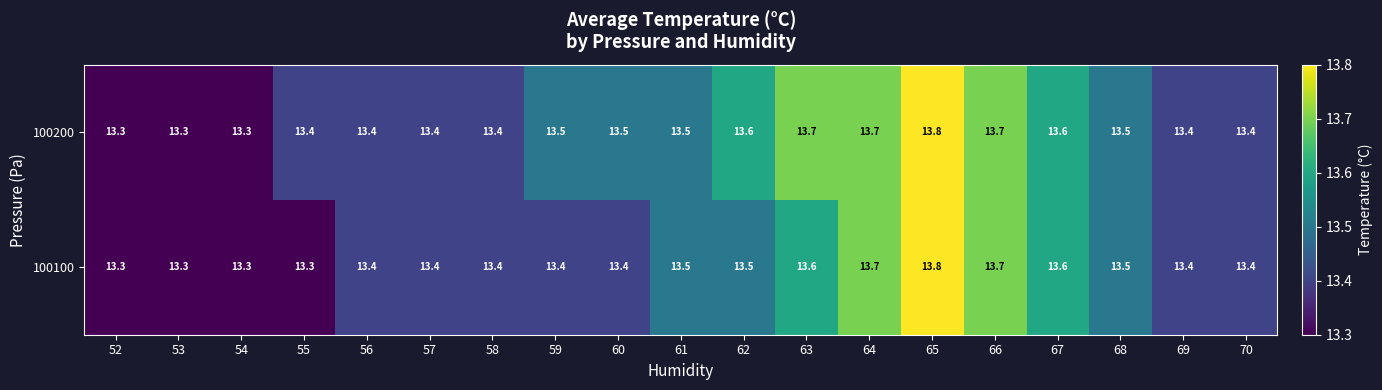

At which category is the sum across all series the highest?

65